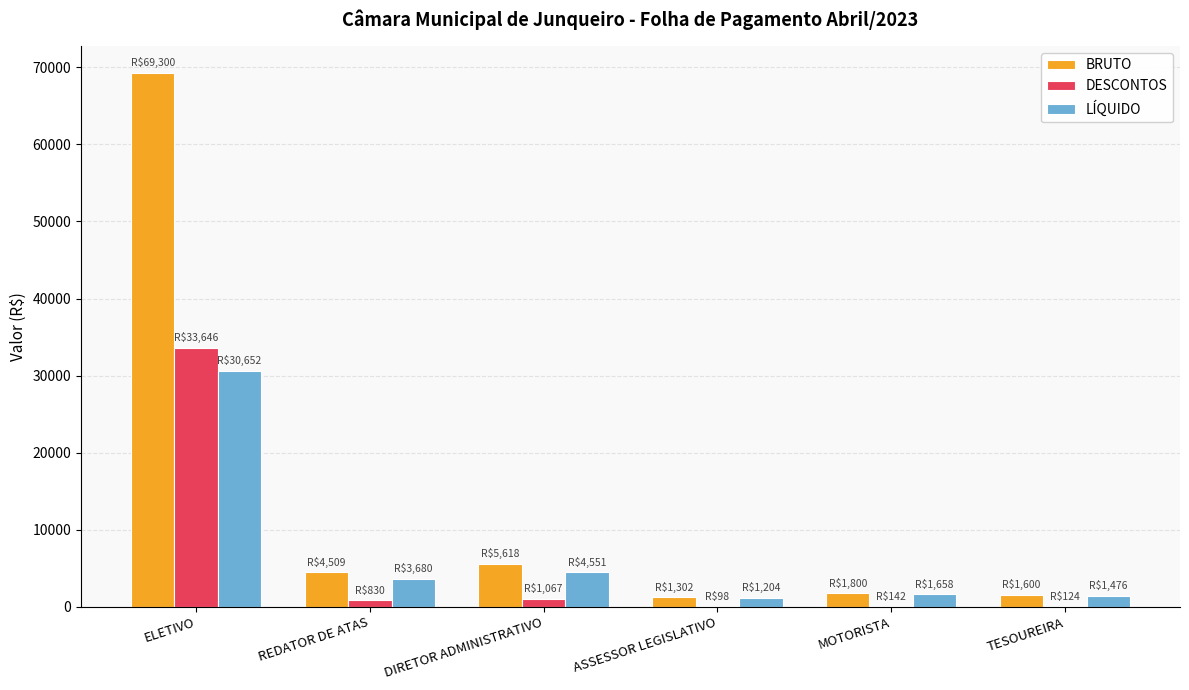

What is the sum of all BRUTO values?

84129.3